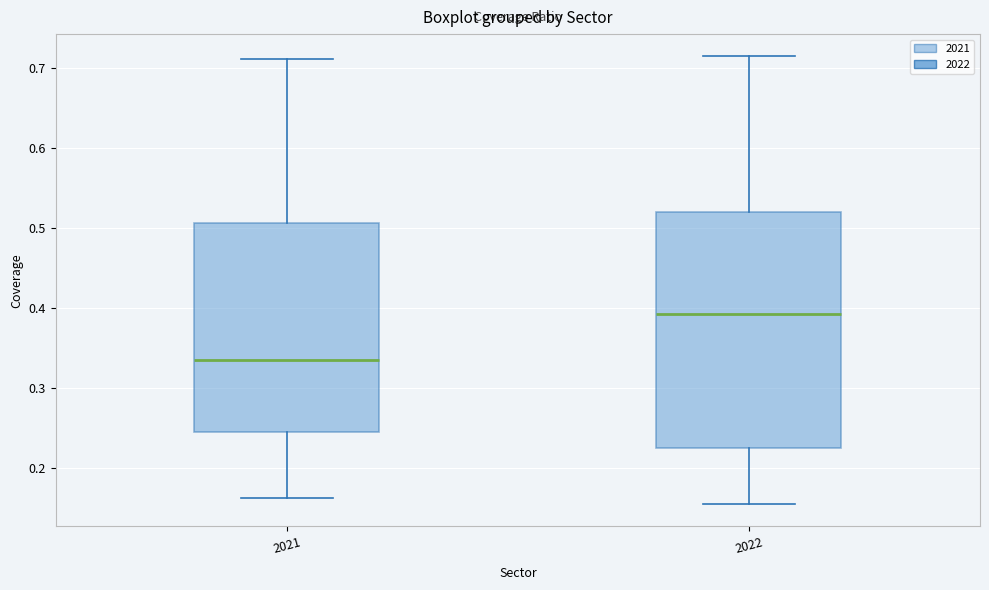

Which box is the tallest, from its lower edge to its upper edge?

2022